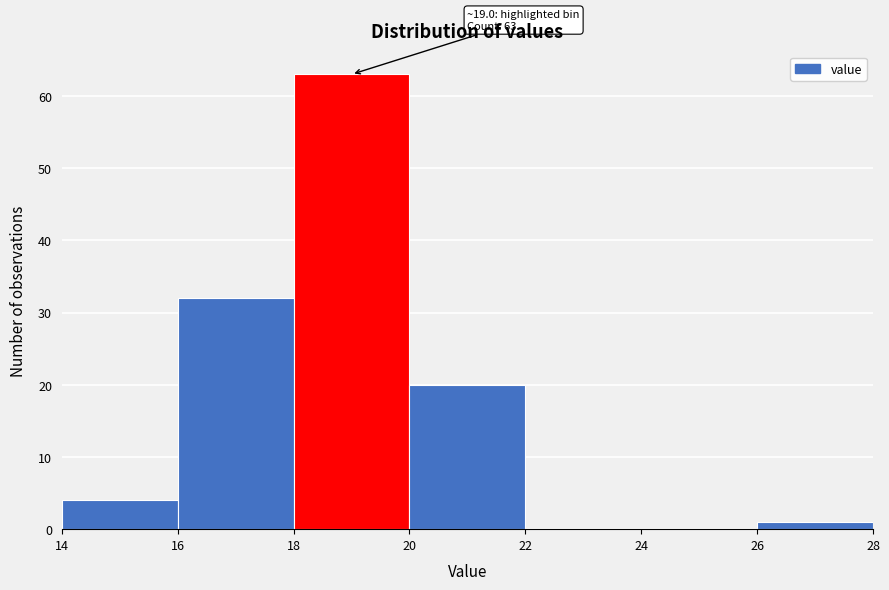

Over which range of the x-axis is the bar tallest?

18 to 20